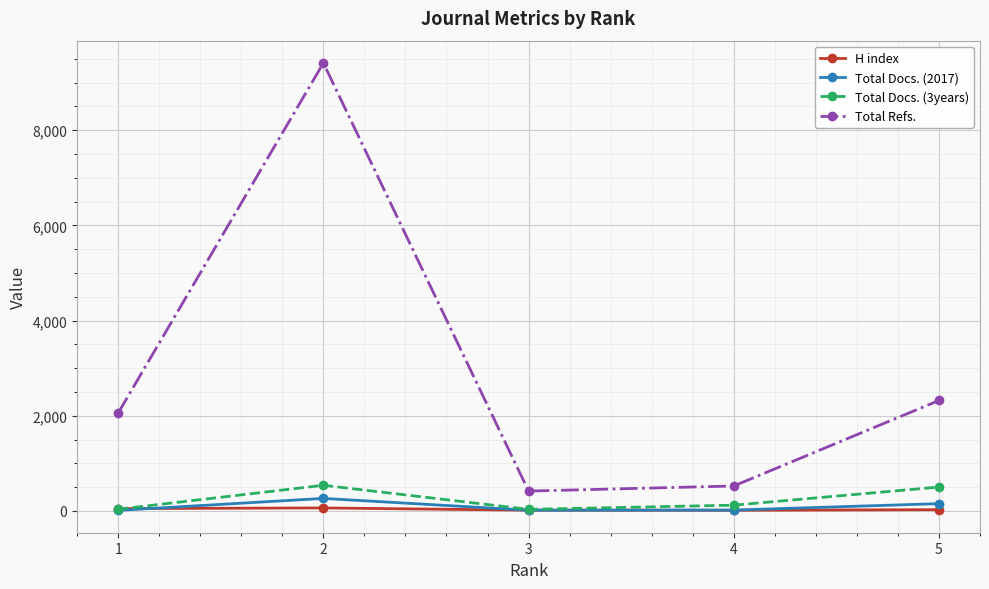

What is the greatest value displayed?

9410